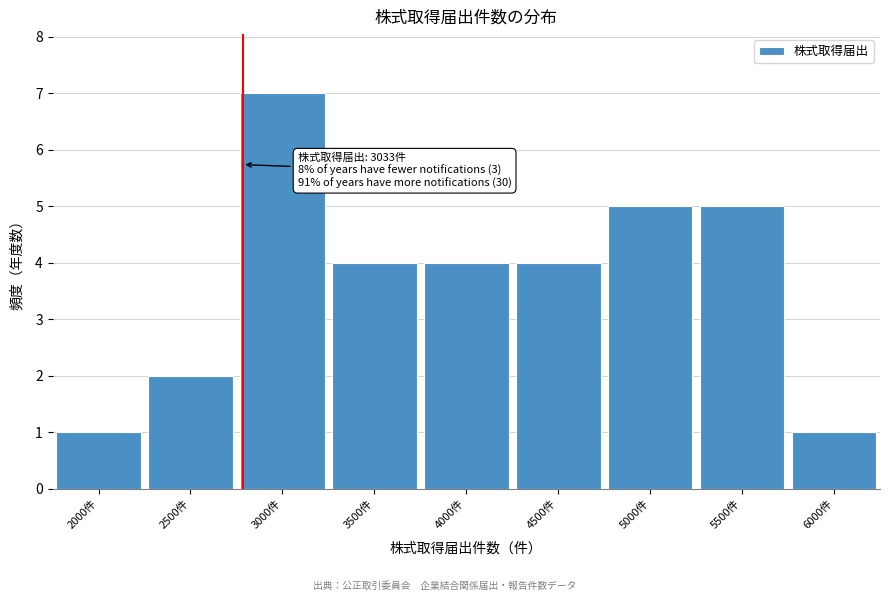

Reading left to right, transcribe all the data shown in this chart.

2000件=1	2500件=2	3000件=7	3500件=4	4000件=4	4500件=4	5000件=5	5500件=5	6000件=1